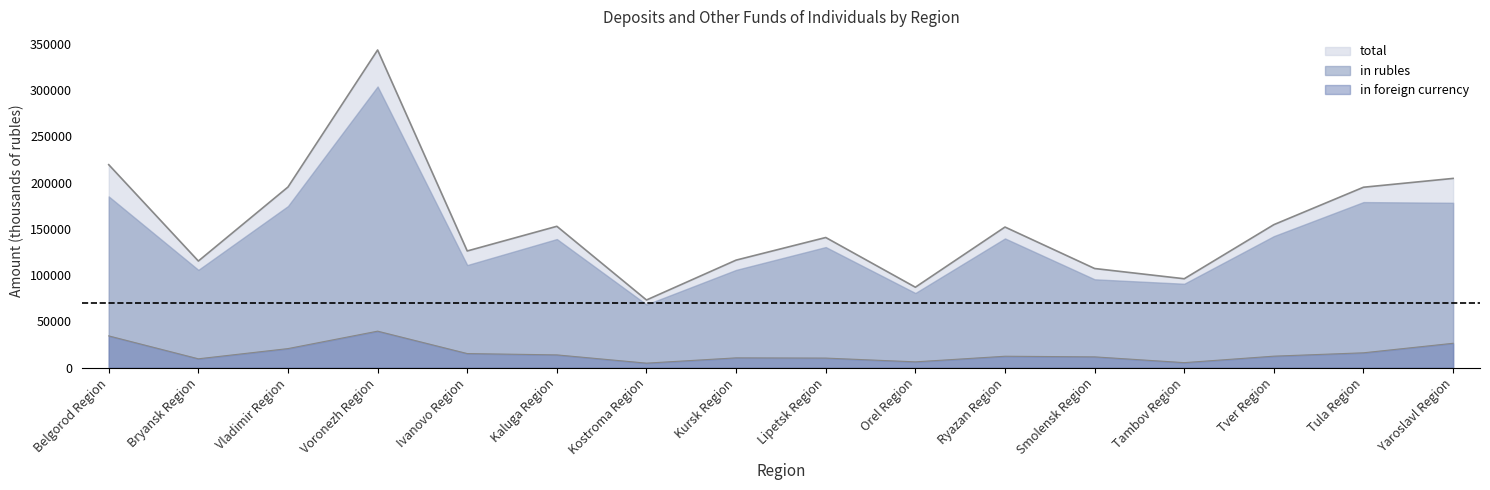

True or false: in rubles has a value of 185030 at Belgorod Region.

True